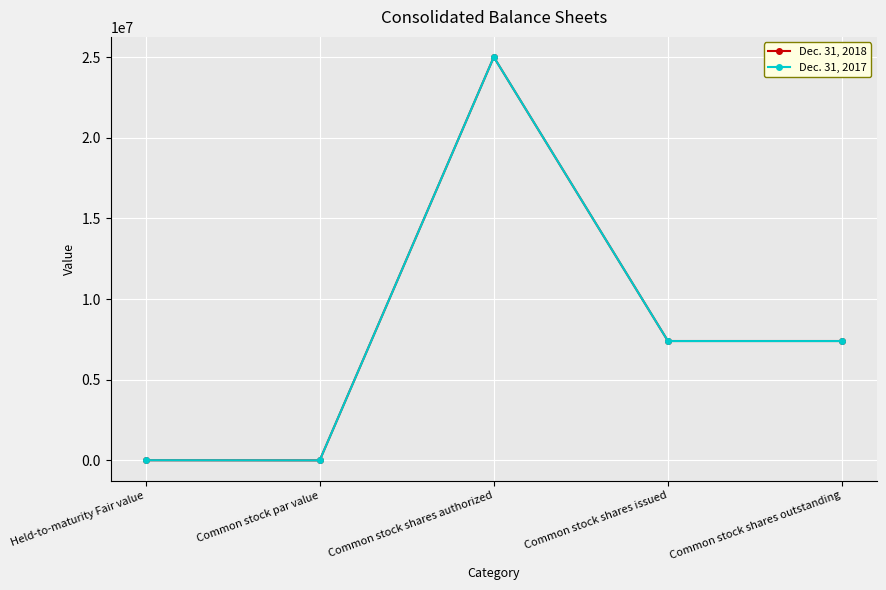

At which category is the sum across all series the highest?

Common stock shares authorized